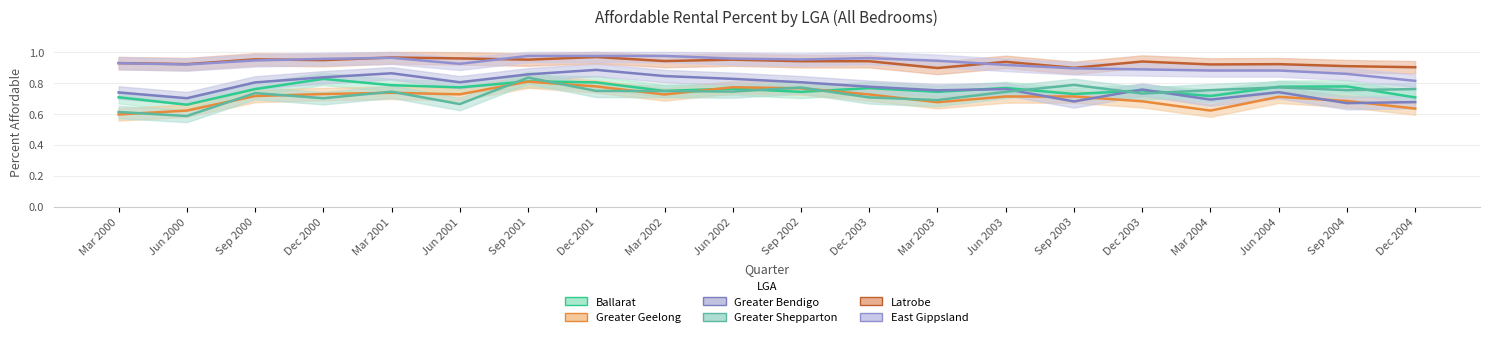

At how many categories does at least one series exceed 0?

20